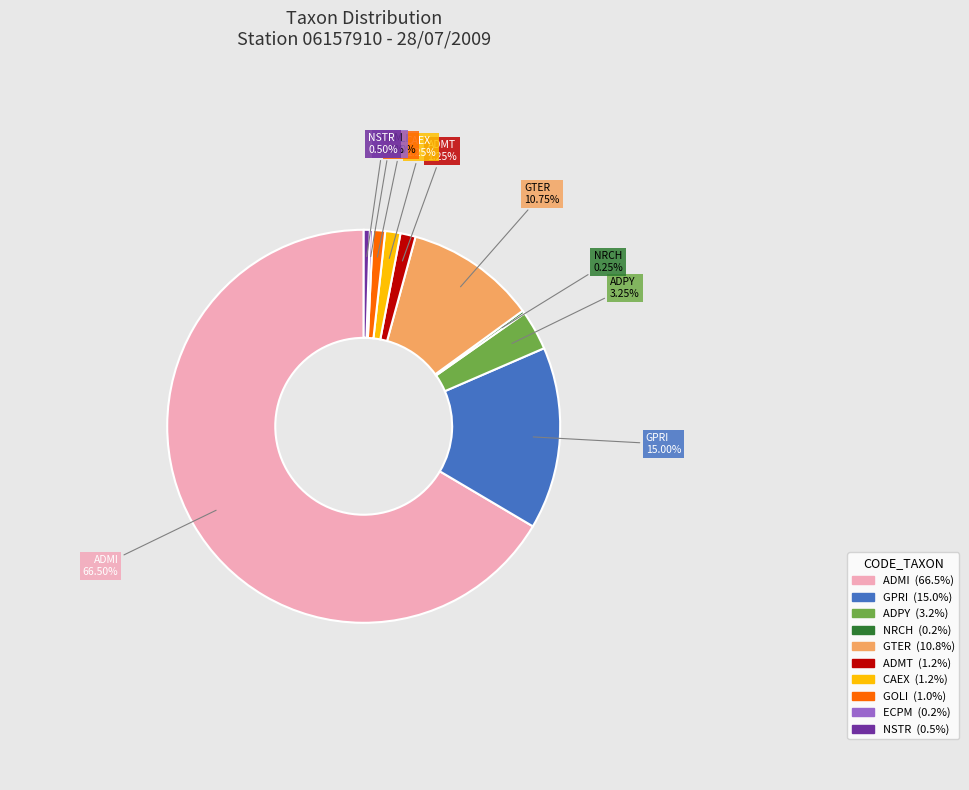

The ADMT slice represents 1% of the pie. True or false?

True